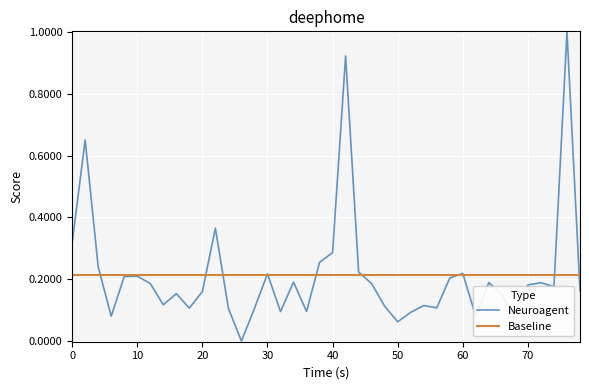

What is the maximum value shown in the chart?

1.0